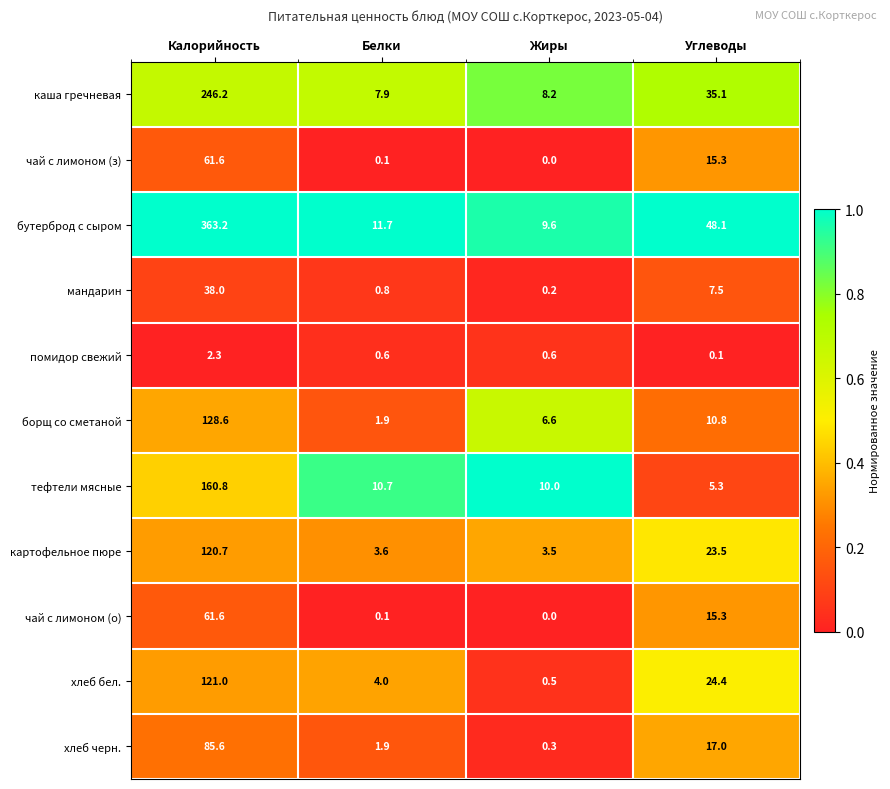

How many data points does each series have?

4